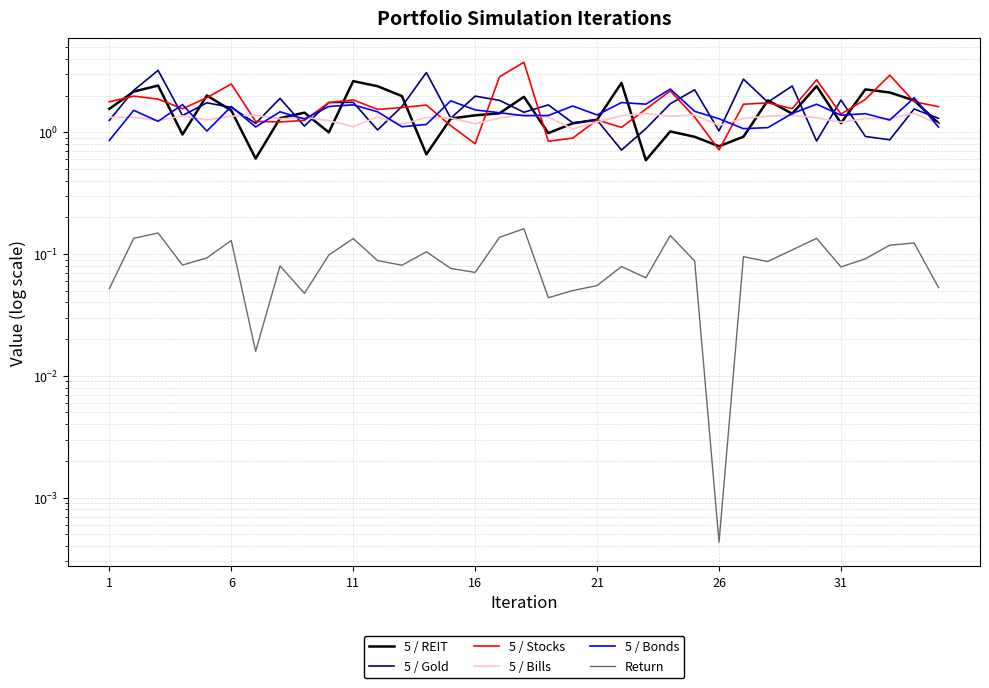

What is the difference between the maximum and minimum values in the 5 / Bonds series?

1.4